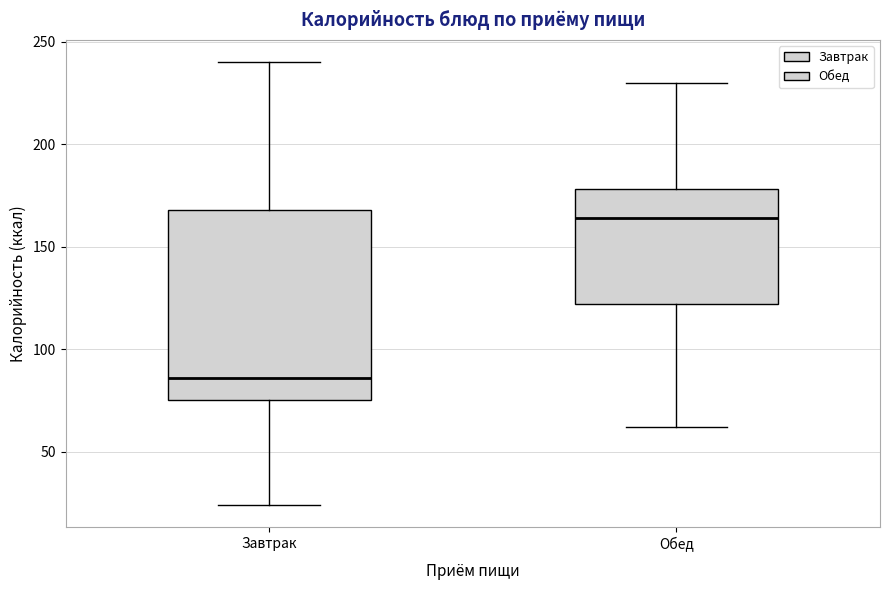

Reading left to right, read every box against the y-axis: the position of its median line, the range the box covers, and the ends of its whiskers. The values are not printed on the chart, so give them approximately, as read against the axis.

Завтрак: median 85, box 75 to 170, whiskers 25 to 240
Обед: median 165, box 120 to 180, whiskers 60 to 230